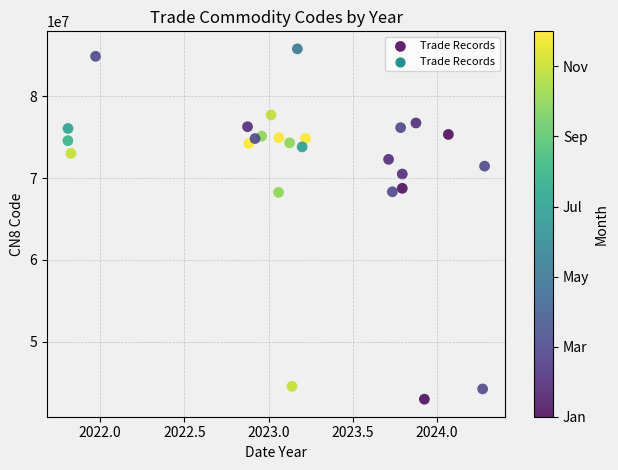

What is the range of Y values (max minus min)?

42832846.2